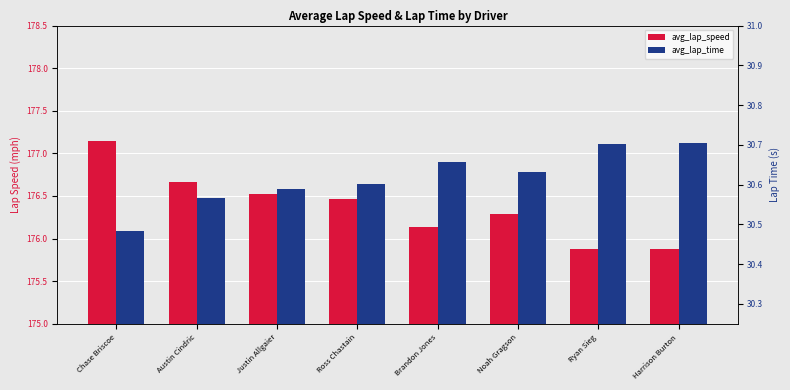

Rank the series at Harrison Burton from lowest to highest value.

avg_lap_time, avg_lap_speed